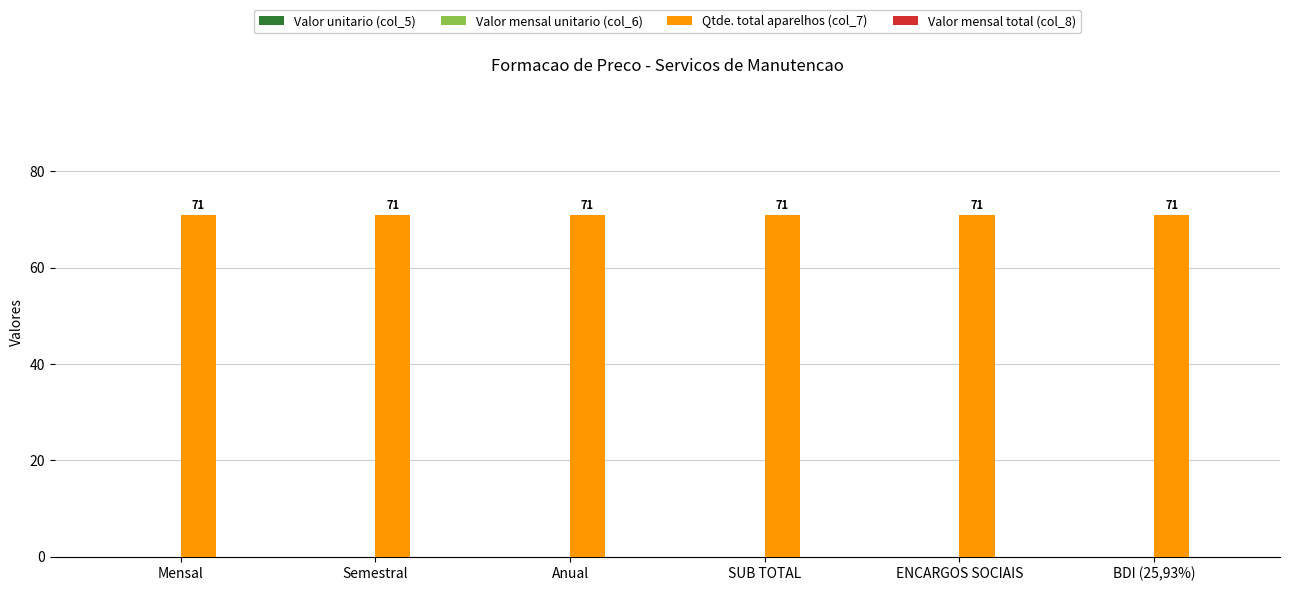

Which series changed the most between Mensal and ENCARGOS SOCIAIS?

Valor unitario (col_5)